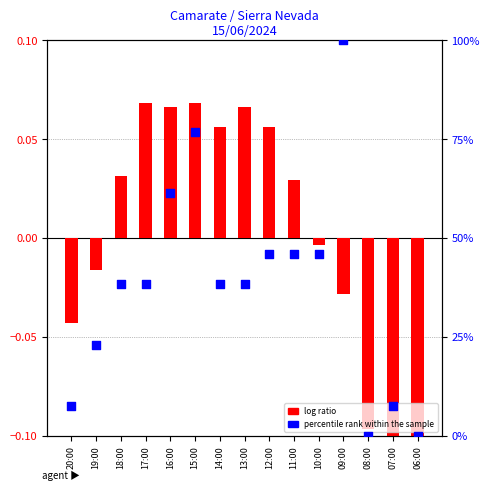

Is the value of percentile rank within the sample at 15:00 greater than the value of log ratio at 16:00?

Yes